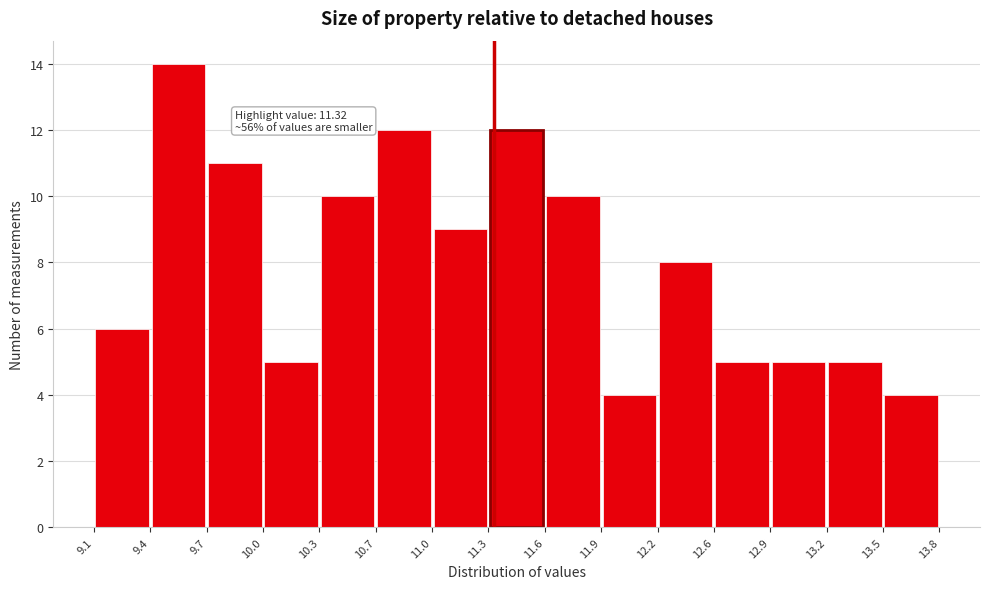

Which range on the x-axis has the tallest bar?

9.4 to 9.7